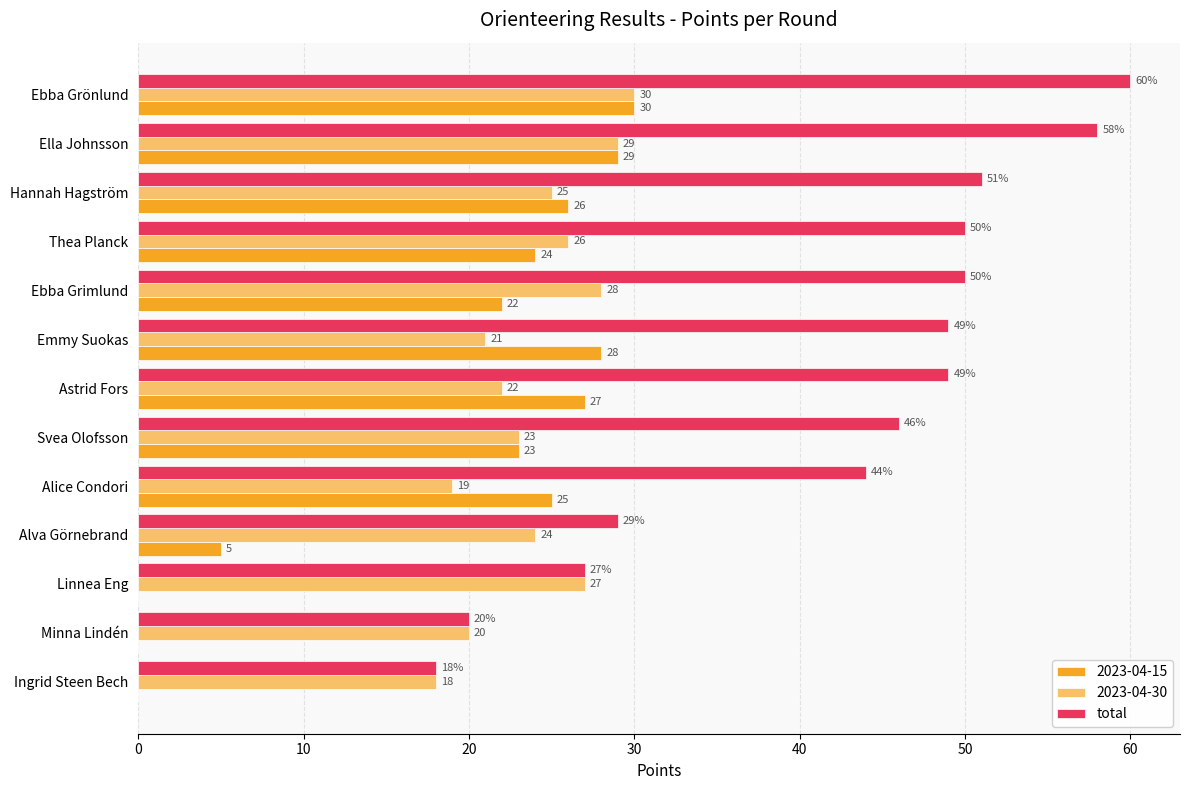

Between Svea Olofsson and Alice Condori, which series saw the biggest shift?

2023-04-30